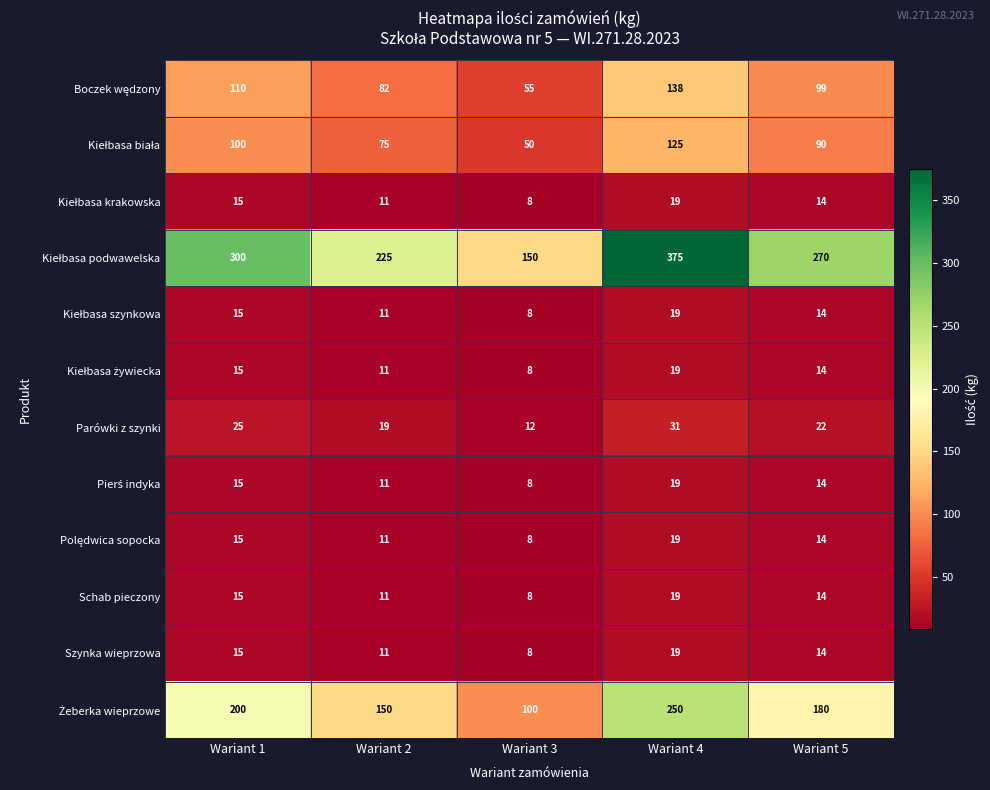

At how many categories does at least one series exceed 139?

5